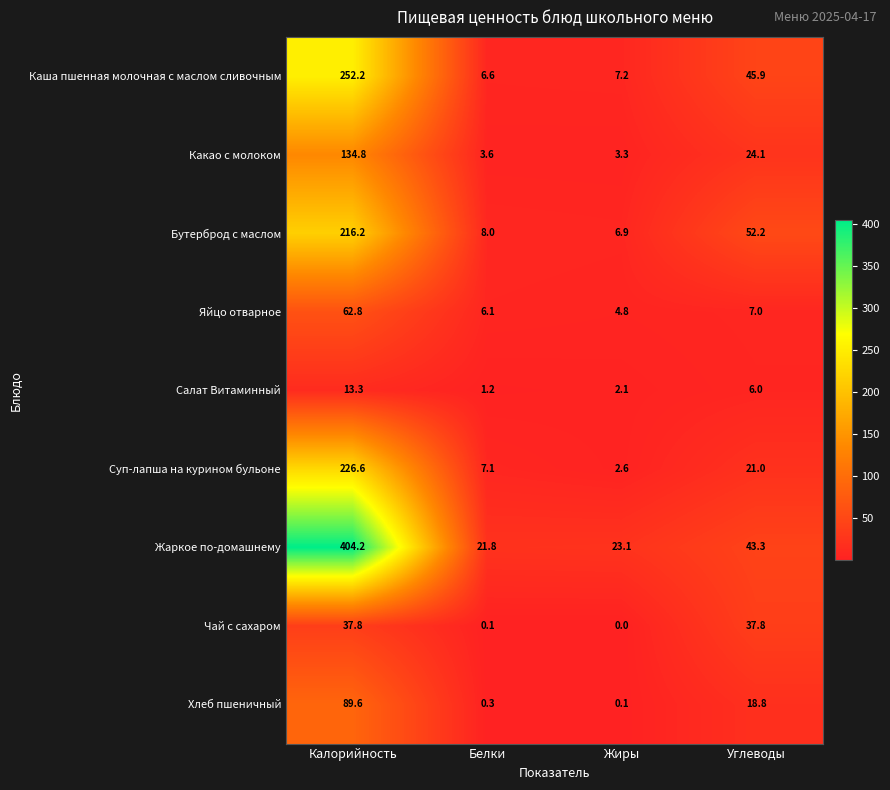

What is the average value of the Каша пшенная молочная с маслом сливочным series?

78.0